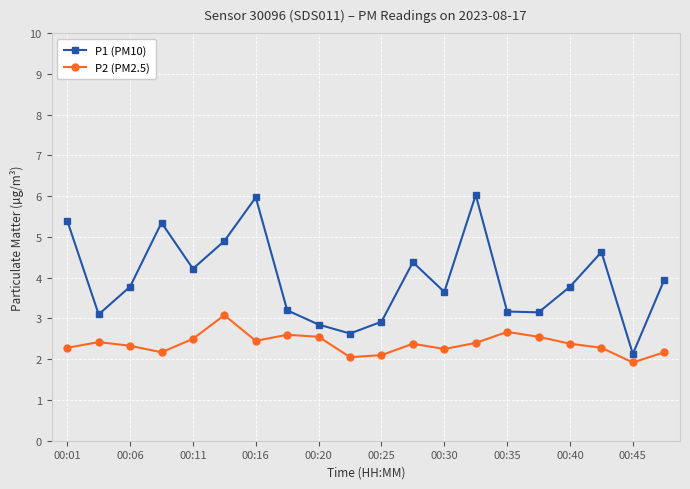

What is the maximum value for P2 (PM2.5)?

3.1